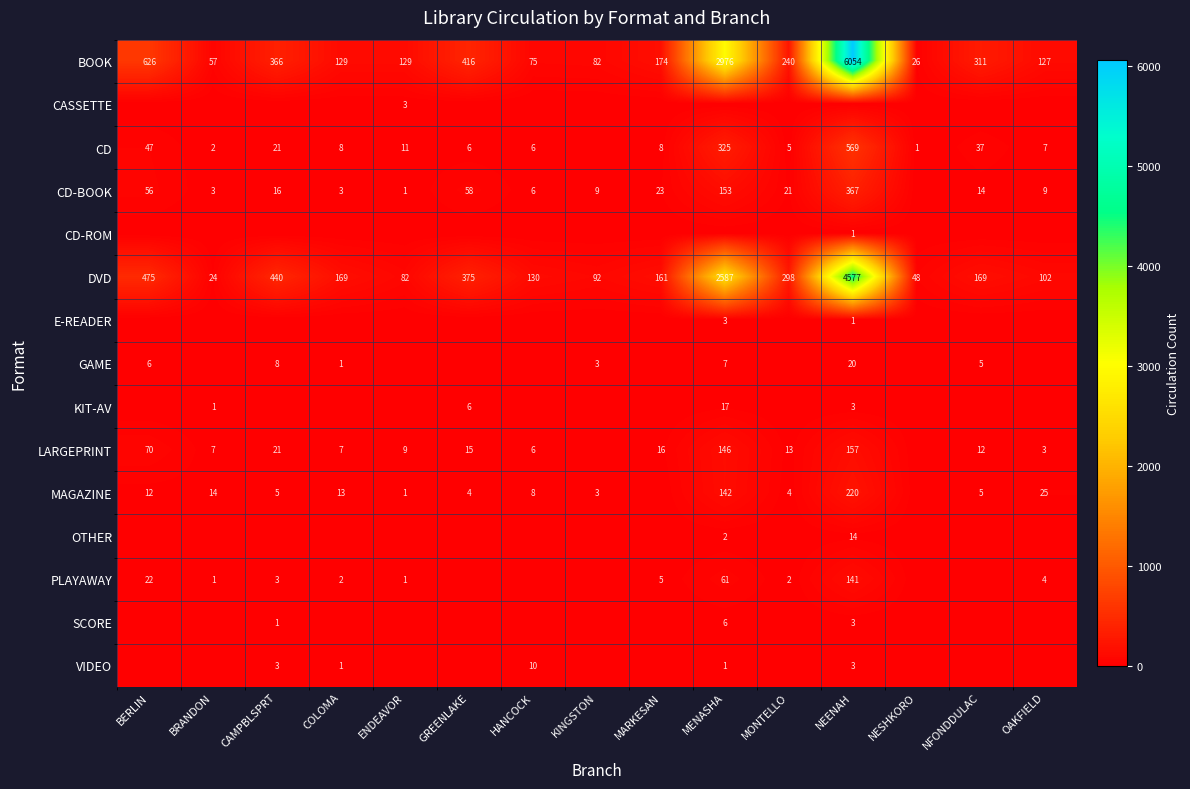

What is the sum of the MAGAZINE values at COLOMA and OAKFIELD?

38